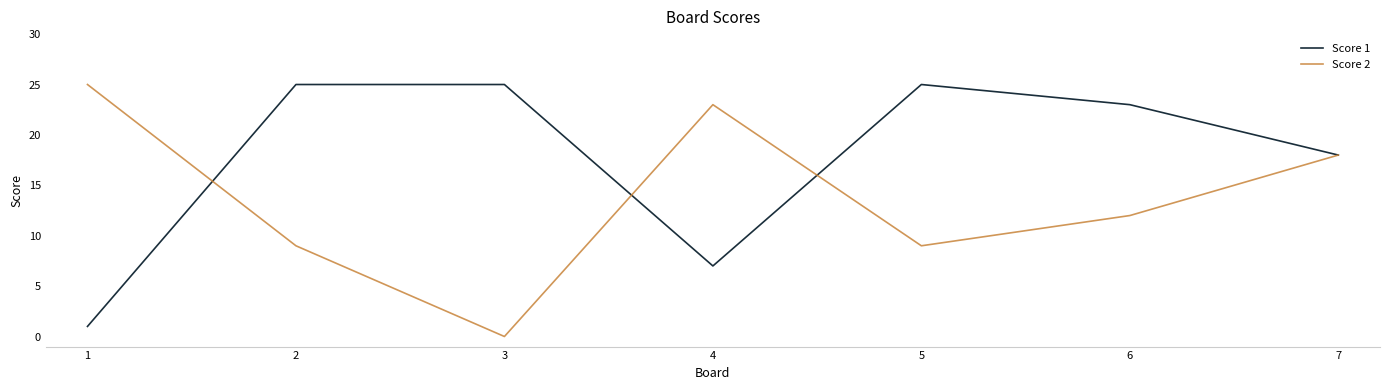

What are all the series names shown in the legend?

Score 1, Score 2